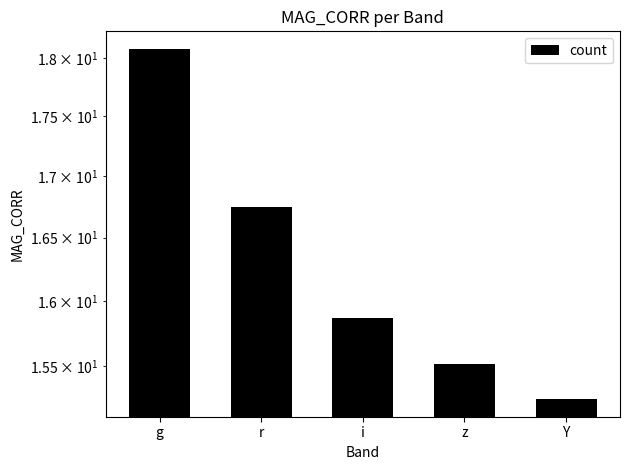

How many bars are there in total?

5